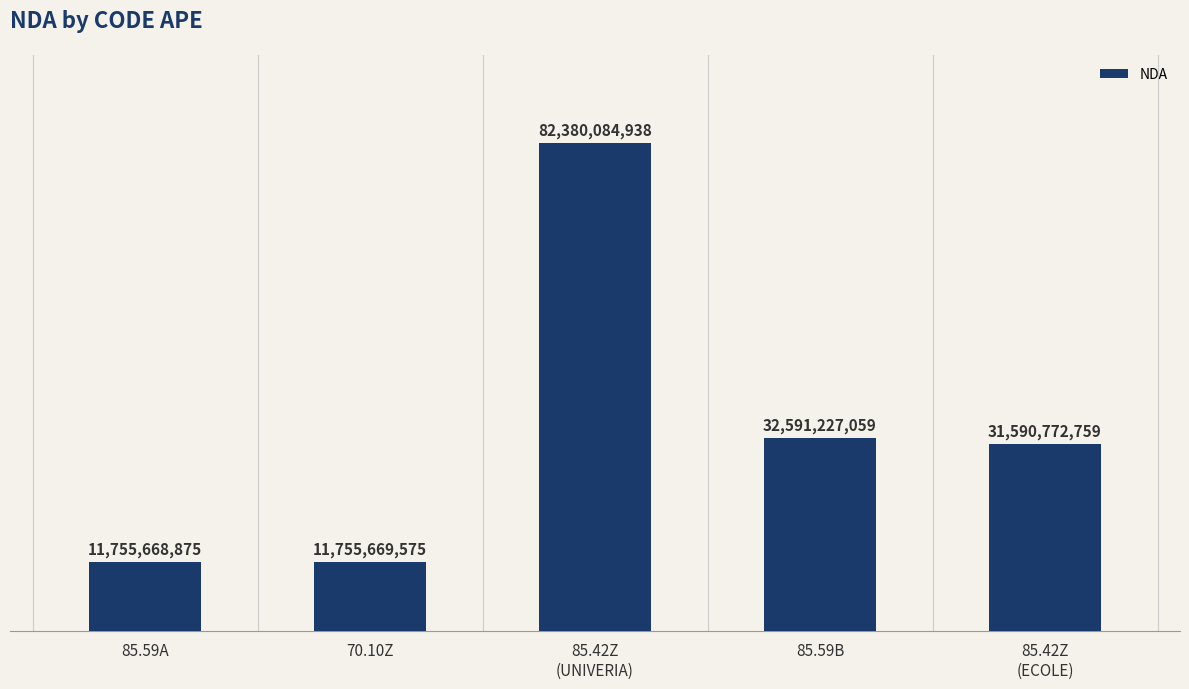

Which category has the highest value across all series?

85.42Z
(UNIVERIA)